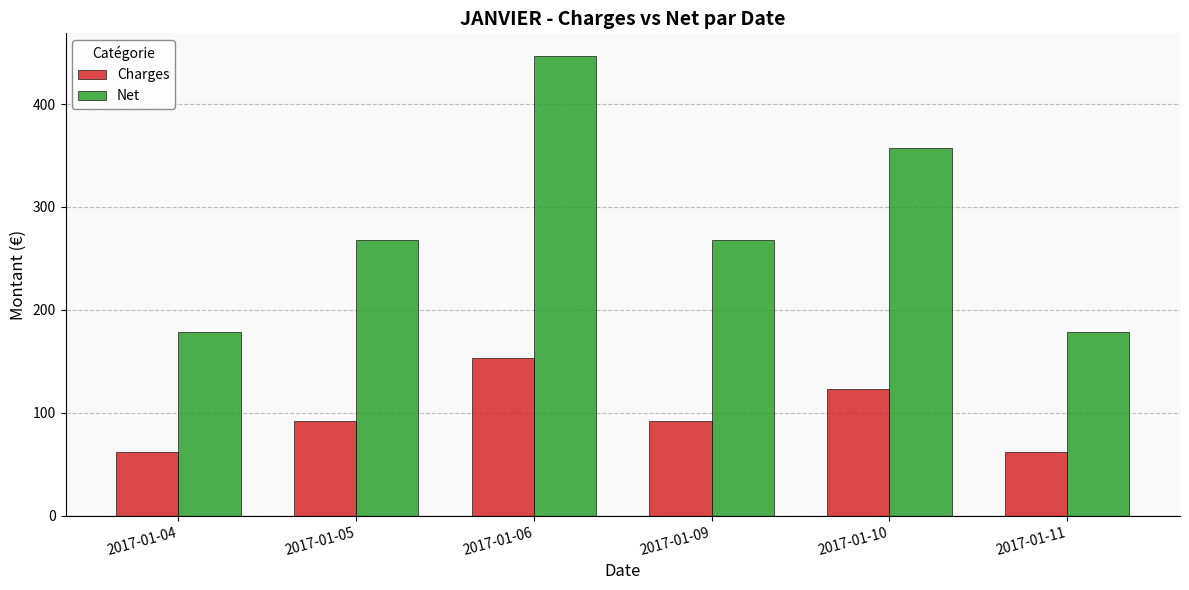

What is the value of the Charges bar at the 1st from the left?

61.4